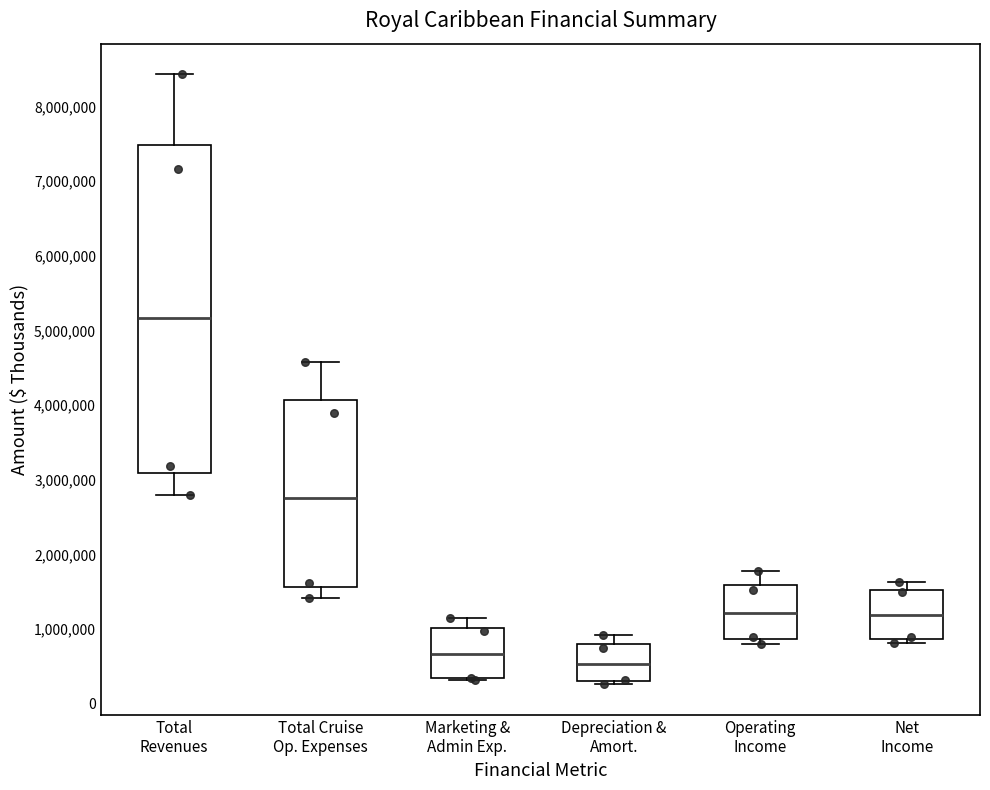

Where is the upper edge of the box for Total Revenues on the y-axis? The values are not printed on the chart, so give them approximately, as read against the axis.

7500000